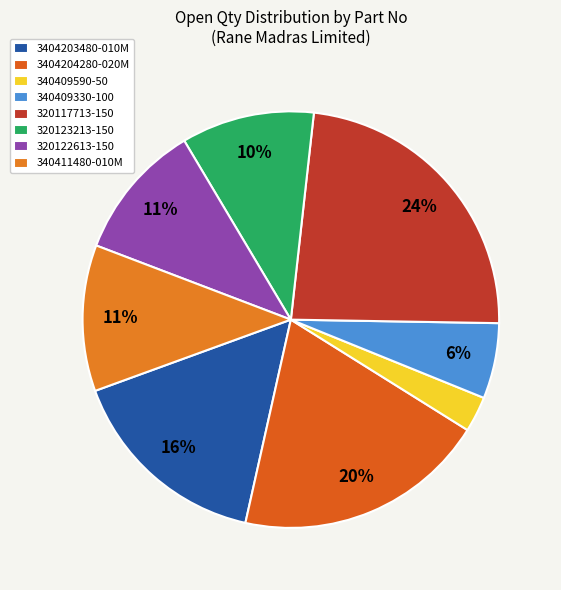

To the nearest percent, what is the difference between the largest and smallest slice percentages?

21%